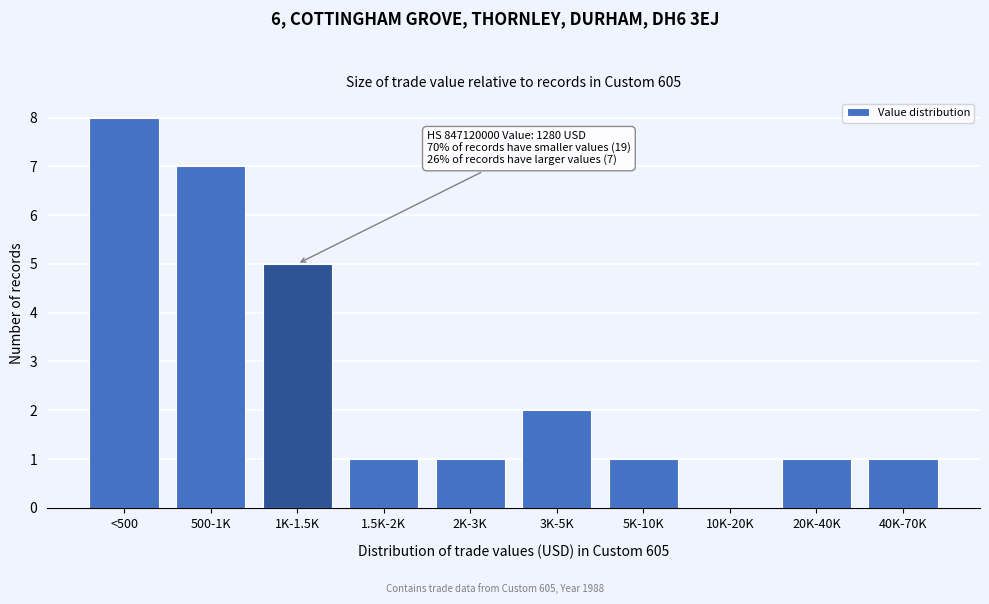

Reading right to left, transcribe all the data shown in this chart.

40K-70K=1	20K-40K=1	10K-20K=0	5K-10K=1	3K-5K=2	2K-3K=1	1.5K-2K=1	1K-1.5K=5	500-1K=7	<500=8